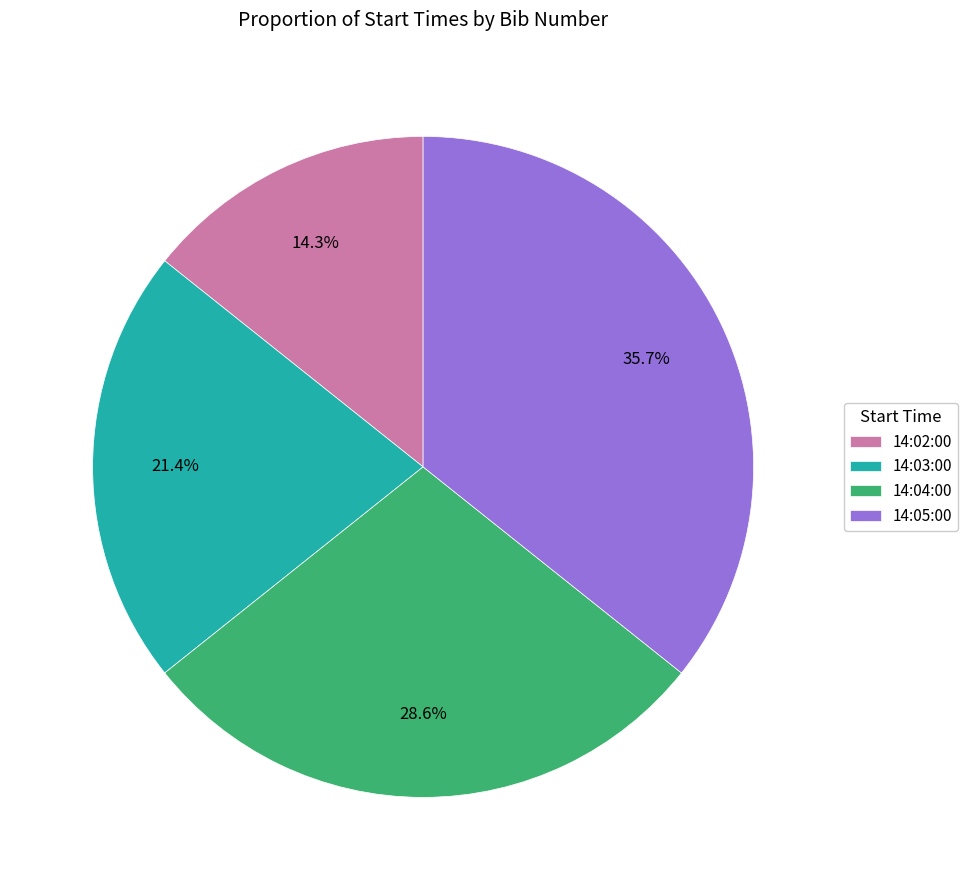

How many slices are in this pie chart?

4